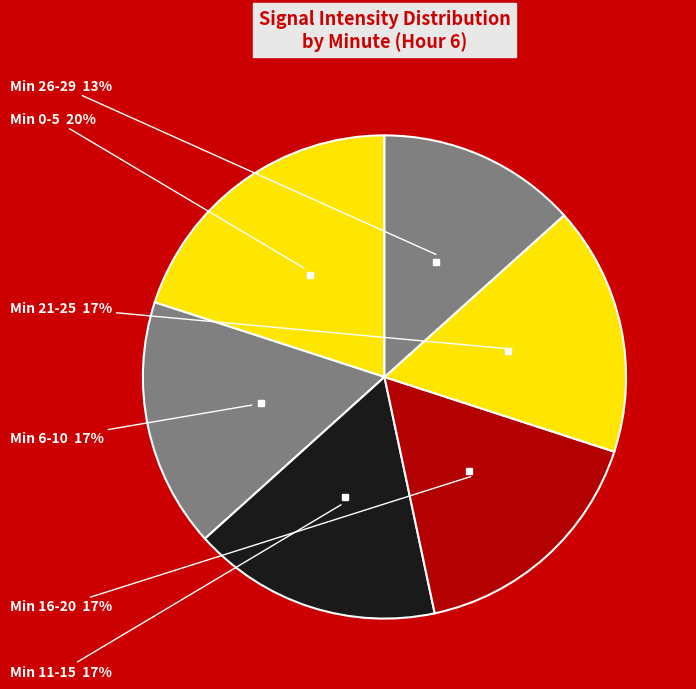

Count the number of slices in the pie.

6